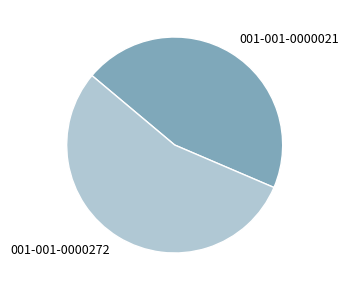

Rank the categories by value from lowest to highest.

001-001-0000021, 001-001-0000272